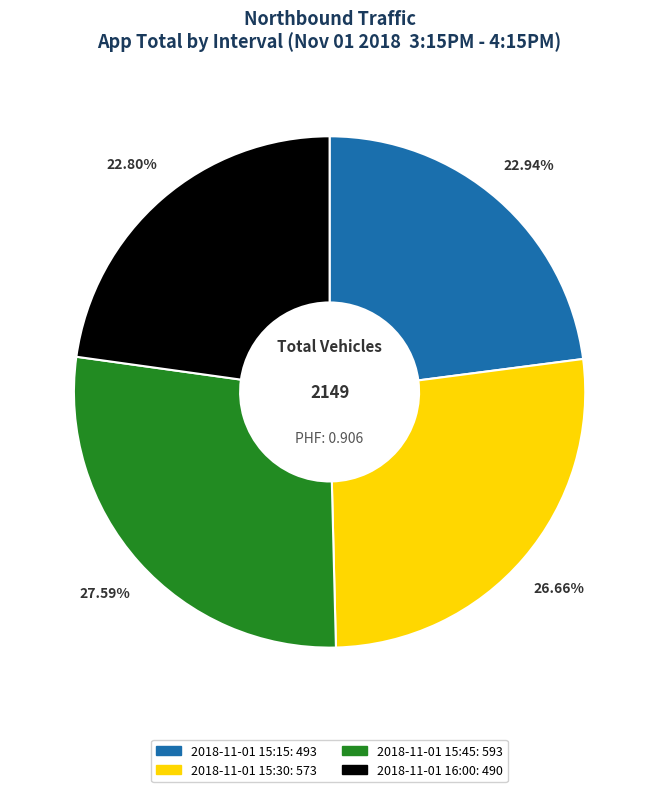

To the nearest percent, what portion does 2018-11-01 15:30 represent?

27%